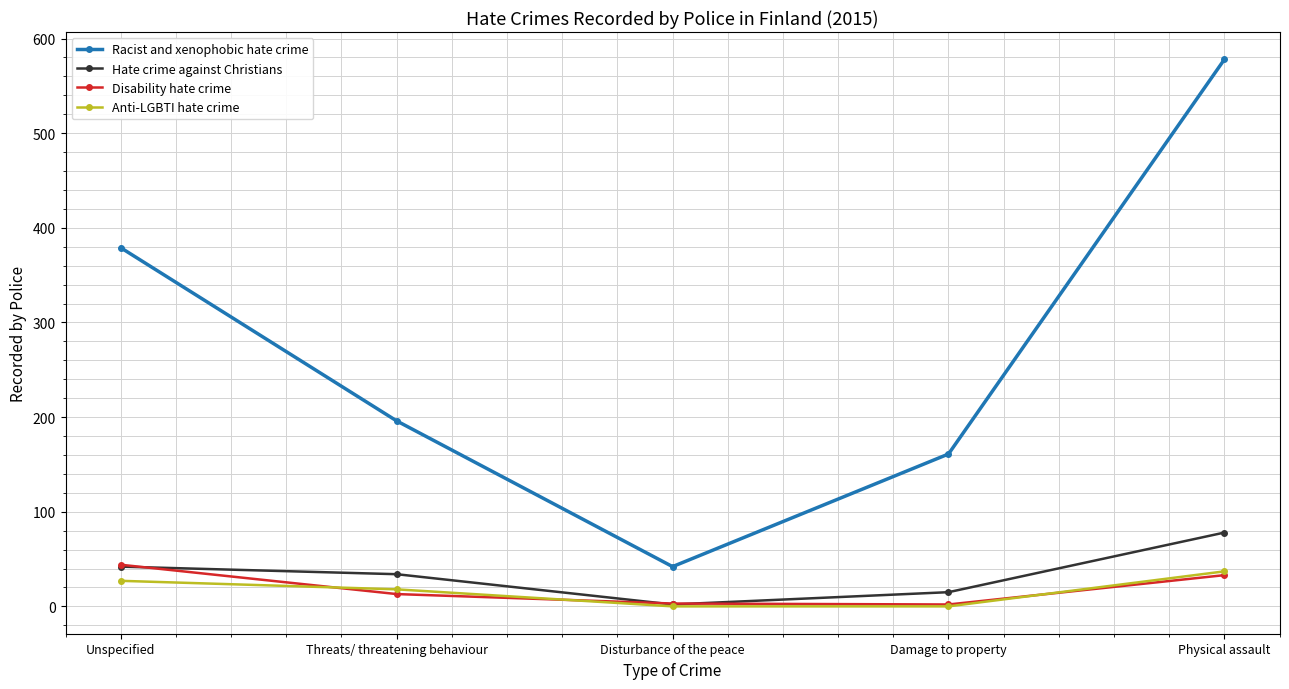

Is the value of Hate crime against Christians at Physical assault greater than the value of Disability hate crime at Physical assault?

Yes